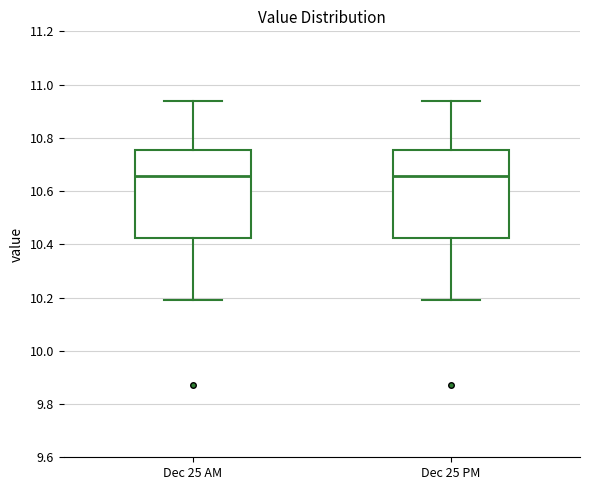

Where does the lower whisker of the box for Dec 25 AM end on the y-axis? The values are not printed on the chart, so give them approximately, as read against the axis.

10.20